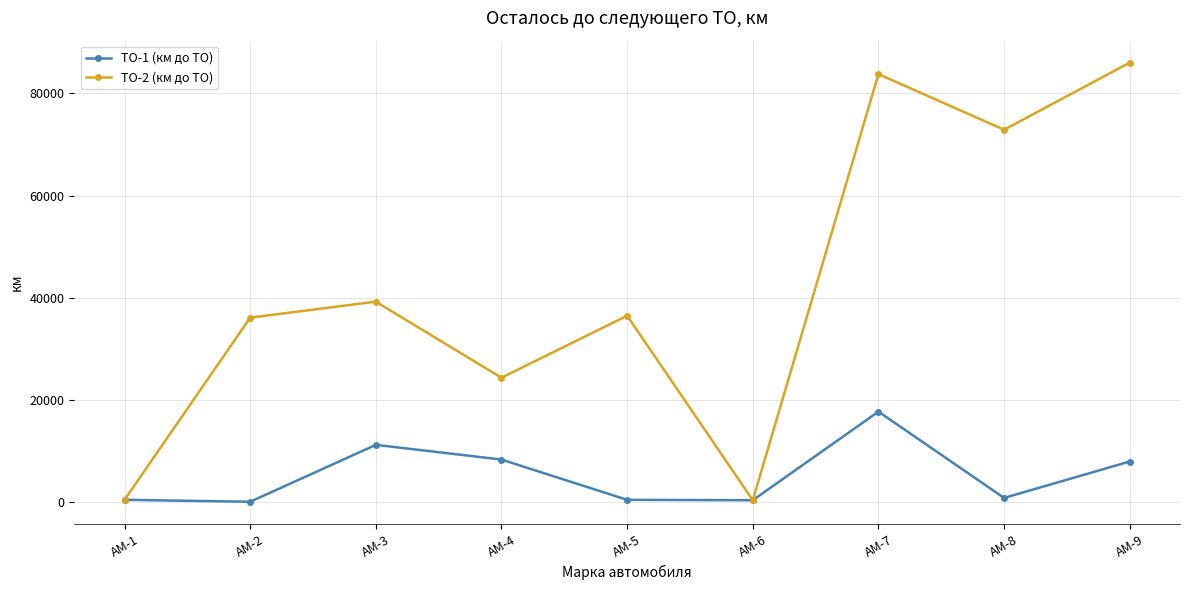

What is the sum of all ТО-2 (км до ТО) values?

379766